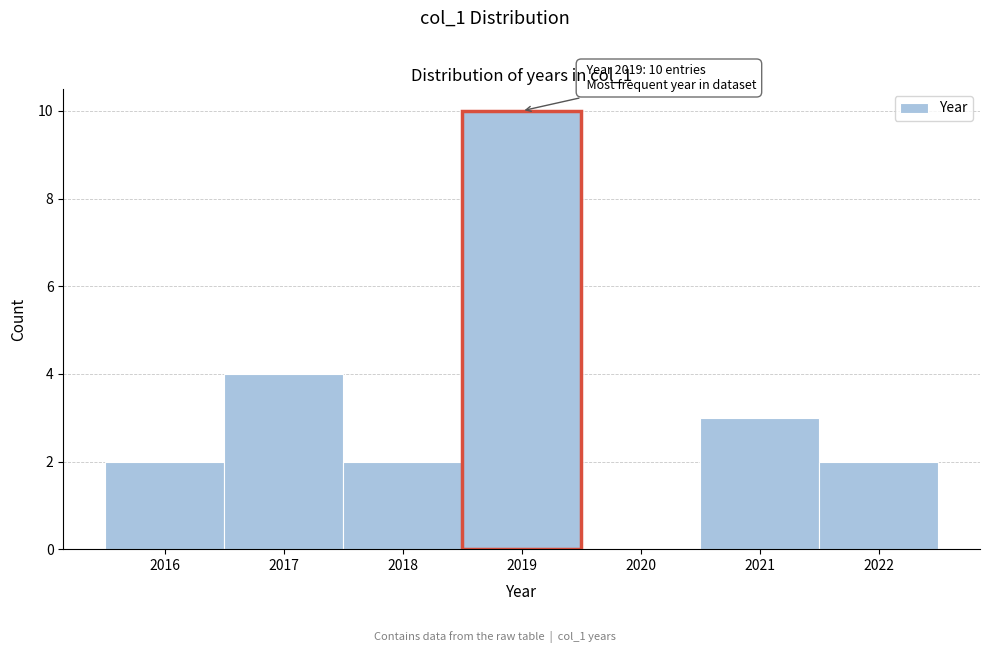

Which range on the x-axis has the tallest bar?

2018.5 to 2019.5